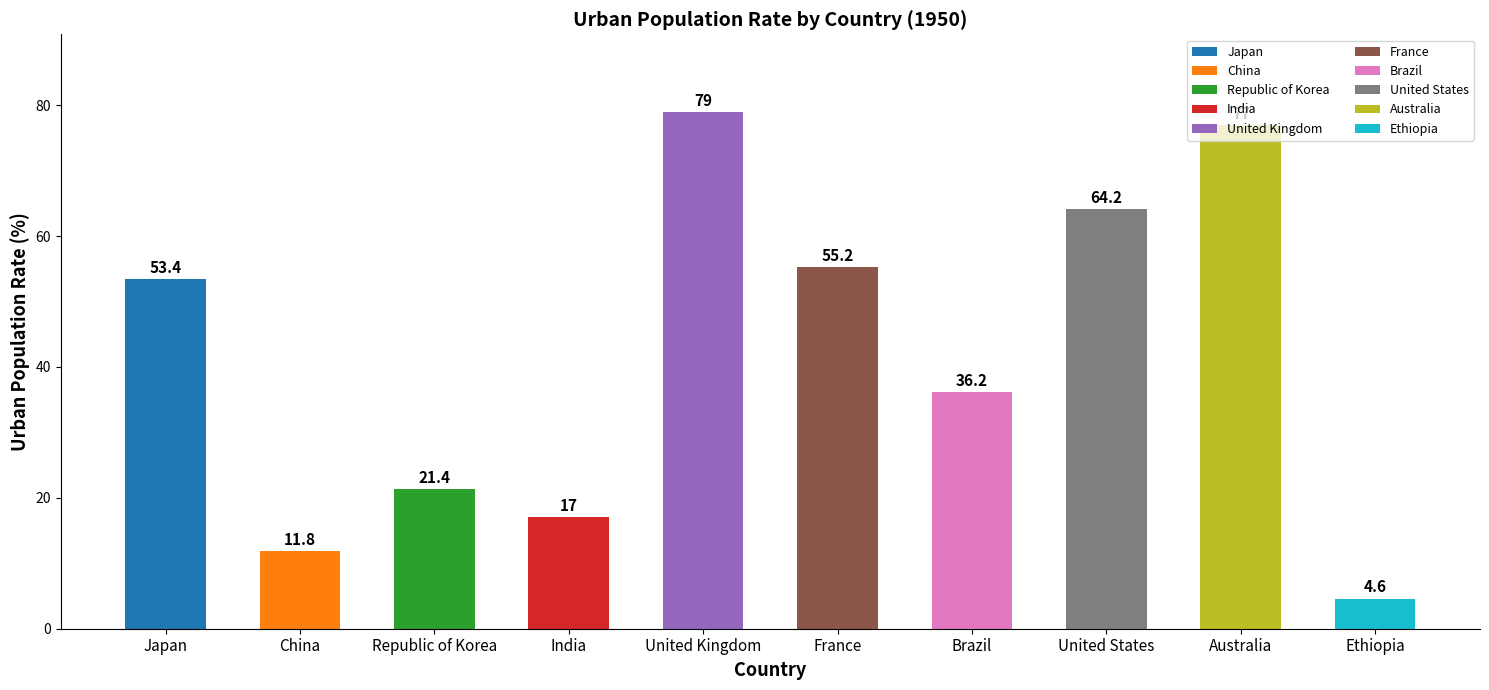

Rank the categories by value from lowest to highest.

Ethiopia, China, India, Republic of Korea, Brazil, Japan, France, United States, Australia, United Kingdom